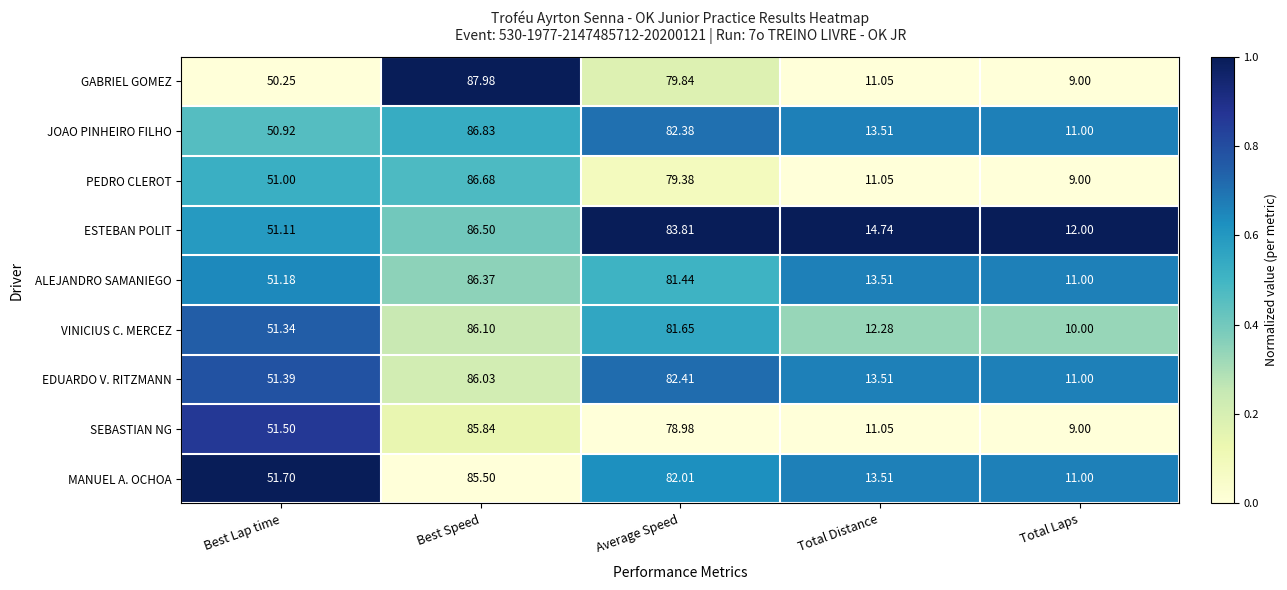

Rank the series at Best Lap time from lowest to highest value.

GABRIEL GOMEZ, JOAO PINHEIRO FILHO, PEDRO CLEROT, ESTEBAN POLIT, ALEJANDRO SAMANIEGO, VINICIUS C. MERCEZ, EDUARDO V. RITZMANN, SEBASTIAN NG, MANUEL A. OCHOA